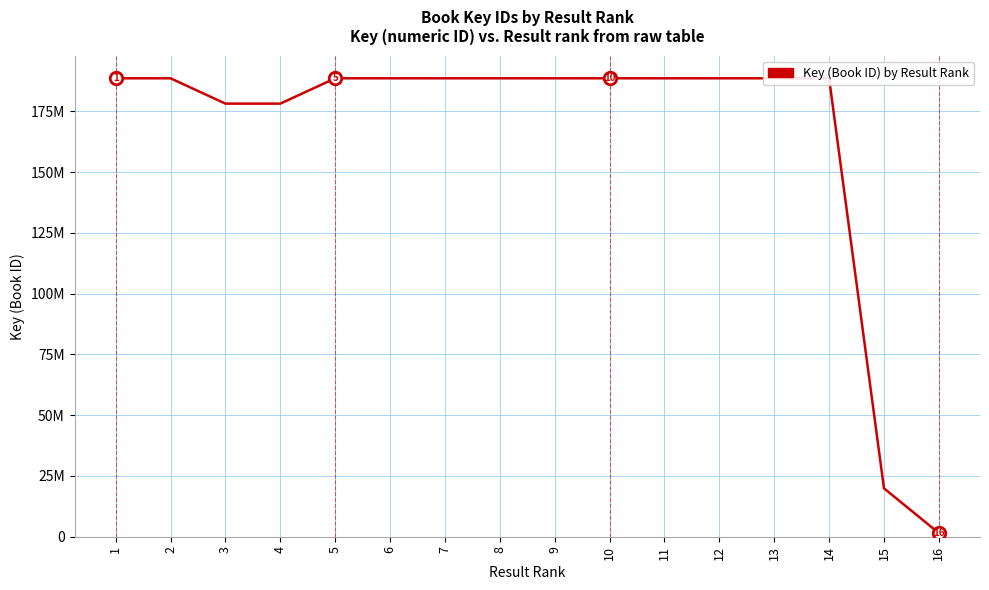

At which label does the data first exceed 188546597?

1